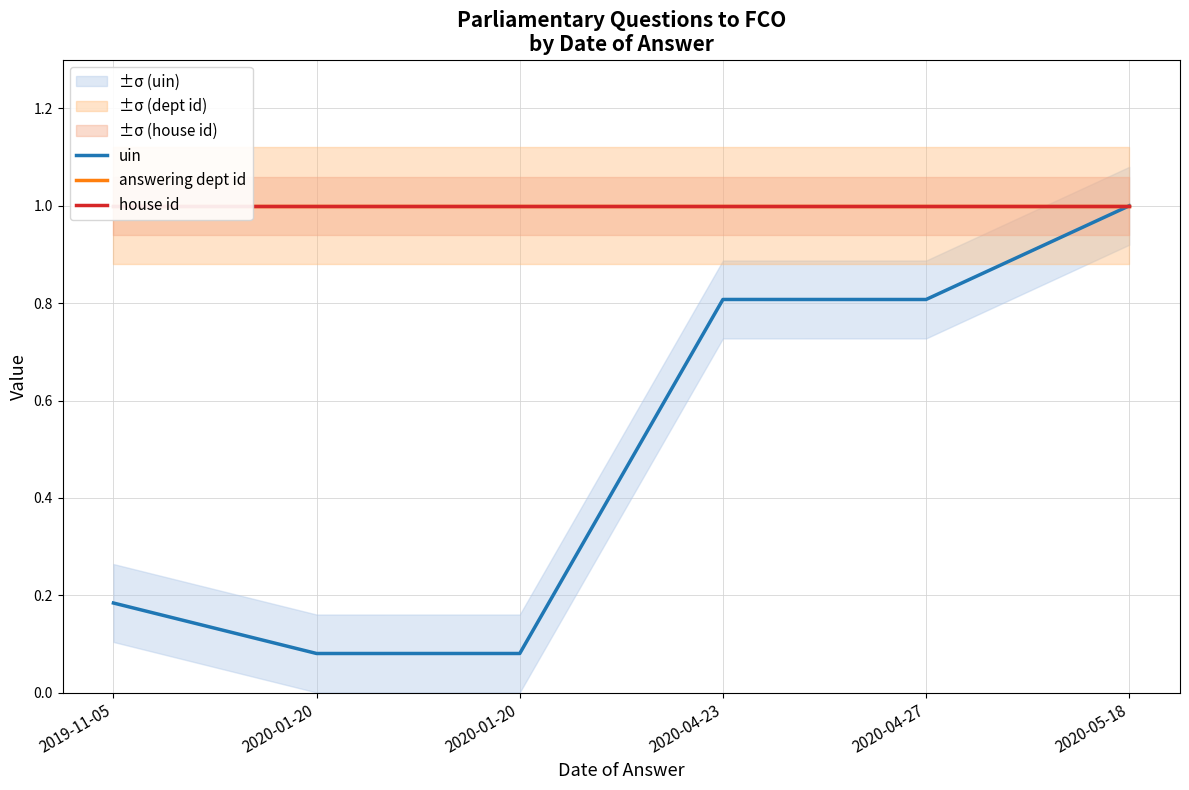

Which has a higher value, 2020-01-20 or 2020-01-20?

2020-01-20